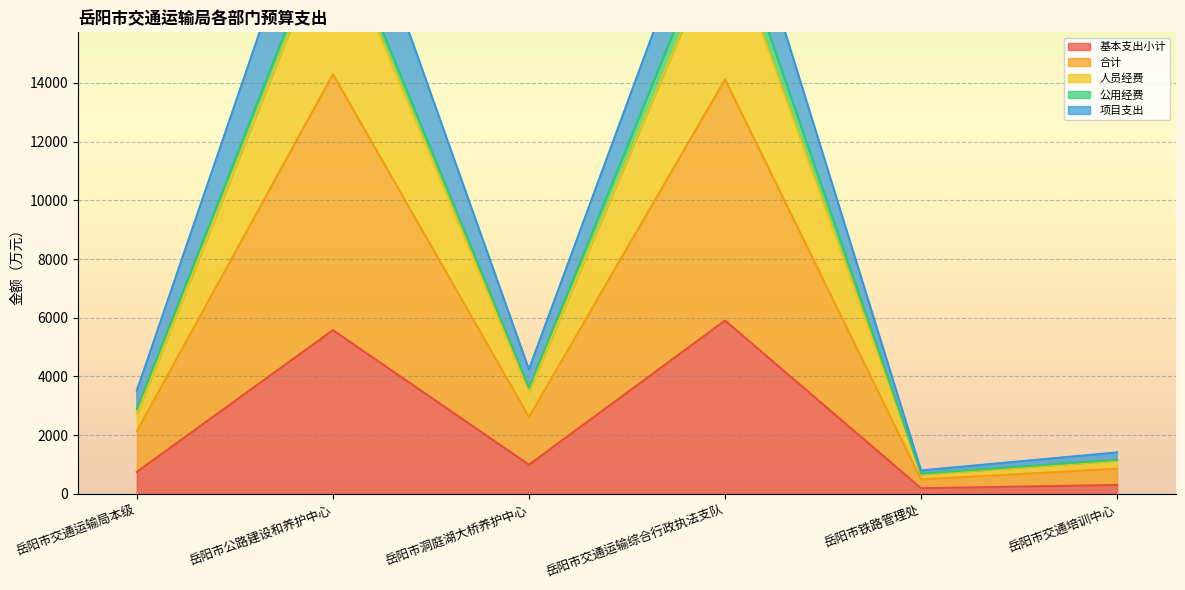

What is the lowest value of the 基本支出小计 series?

193.9